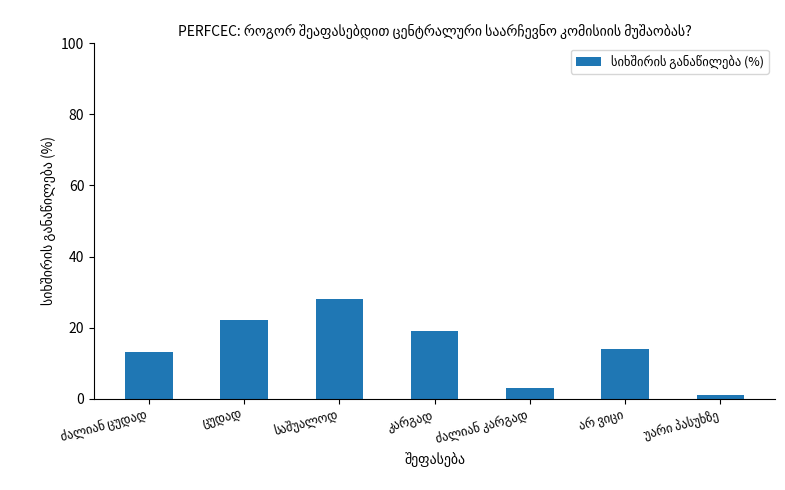

What is the maximum value shown in the chart?

28